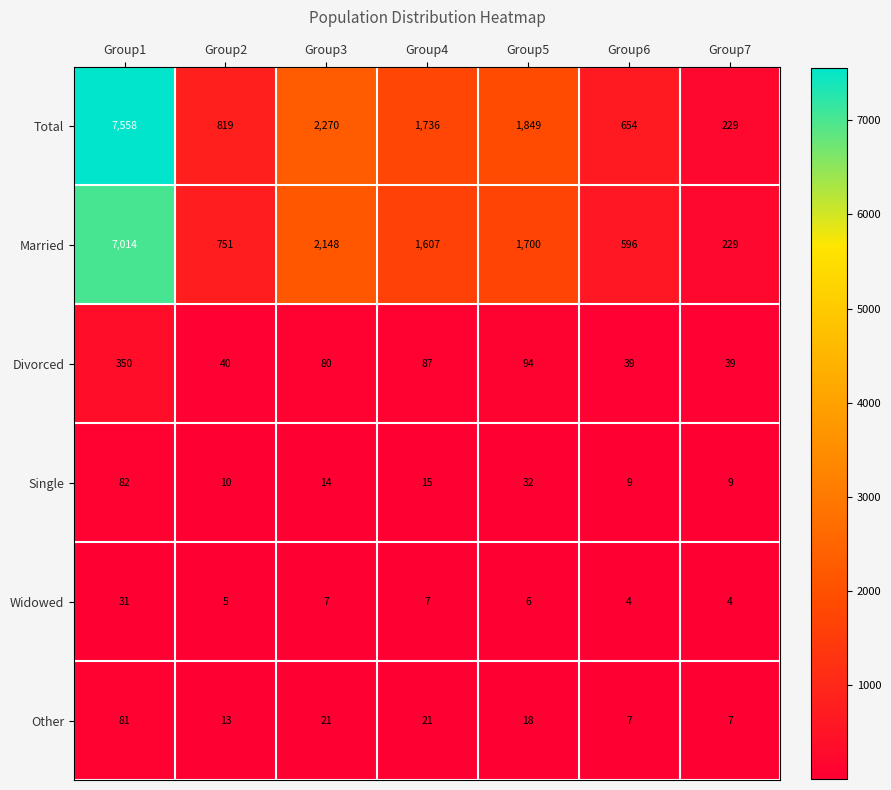

Which series has the largest total across all categories?

Total